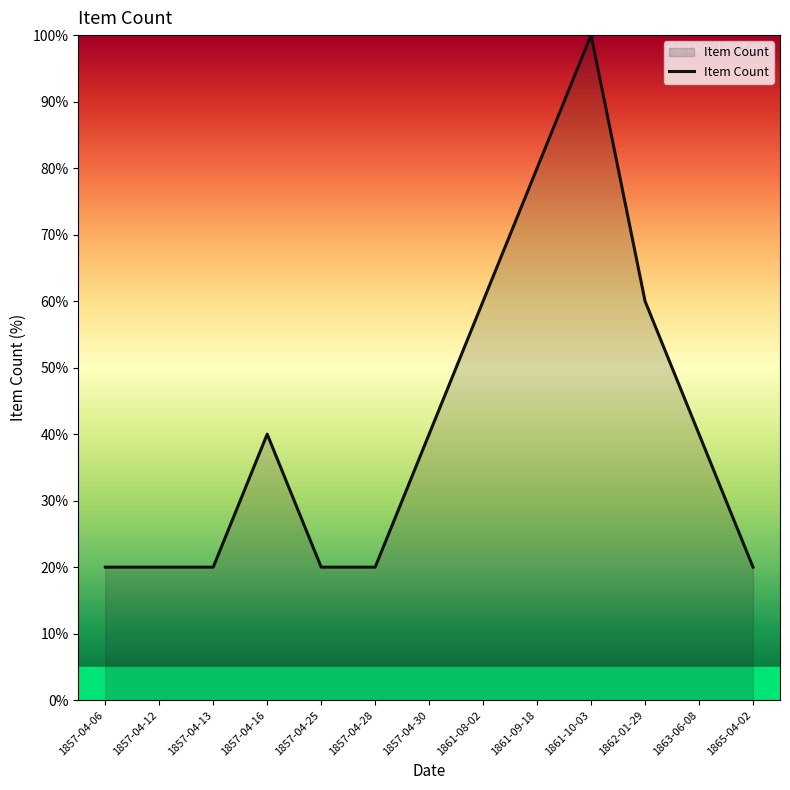

The chart shows a value of 25 at 1861-08-02. True or false?

False